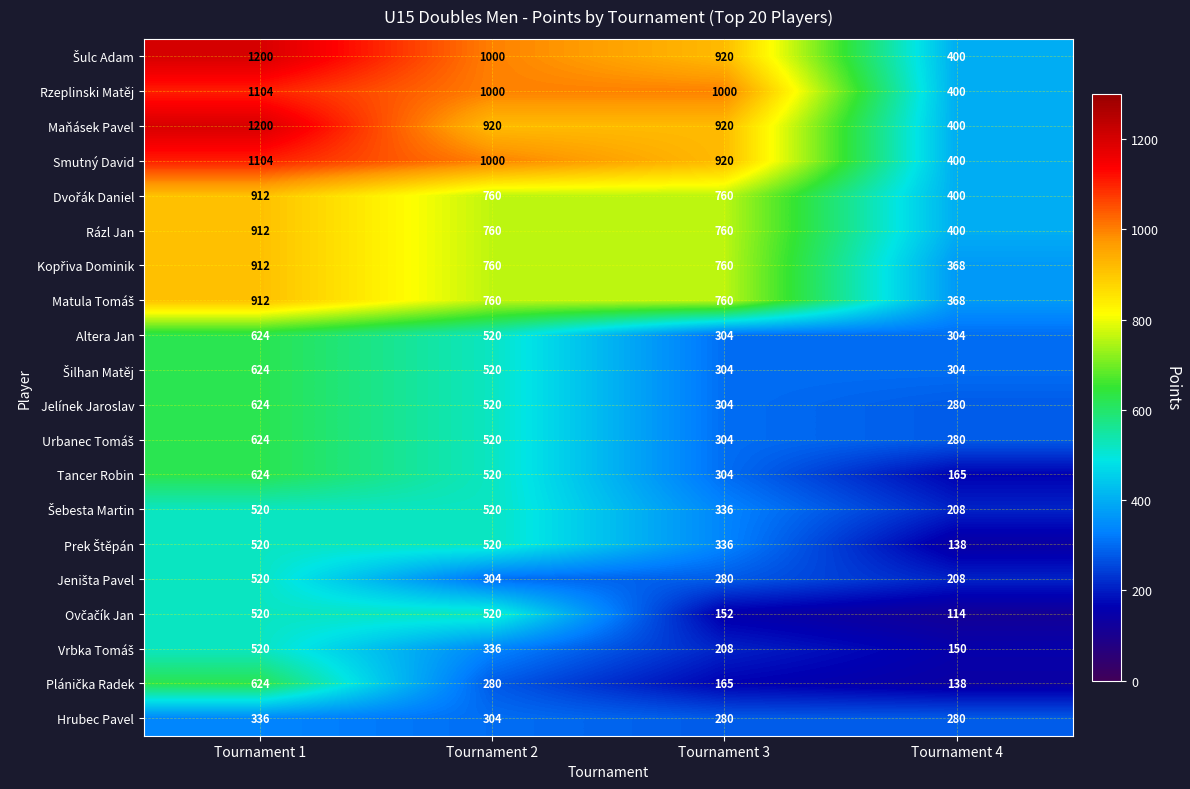

List the series in order of their peak value, lowest first.

Hrubec Pavel, Šebesta Martin, Prek Štěpán, Jeništa Pavel, Ovčačík Jan, Vrbka Tomáš, Altera Jan, Šilhan Matěj, Jelínek Jaroslav, Urbanec Tomáš, Tancer Robin, Plánička Radek, Dvořák Daniel, Rázl Jan, Kopřiva Dominik, Matula Tomáš, Rzeplinski Matěj, Smutný David, Šulc Adam, Maňásek Pavel